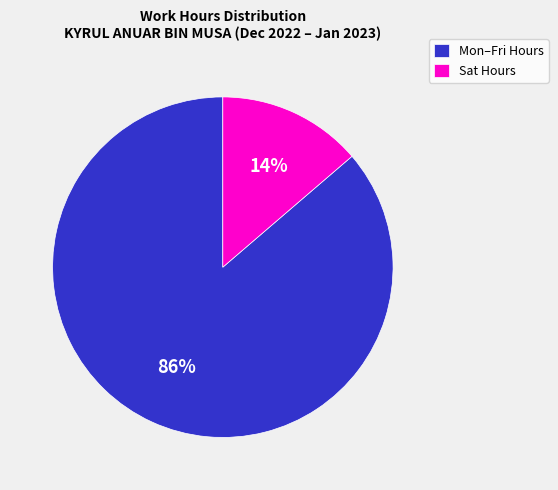

To the nearest percent, what percentage of the pie is Sat Hours?

14%